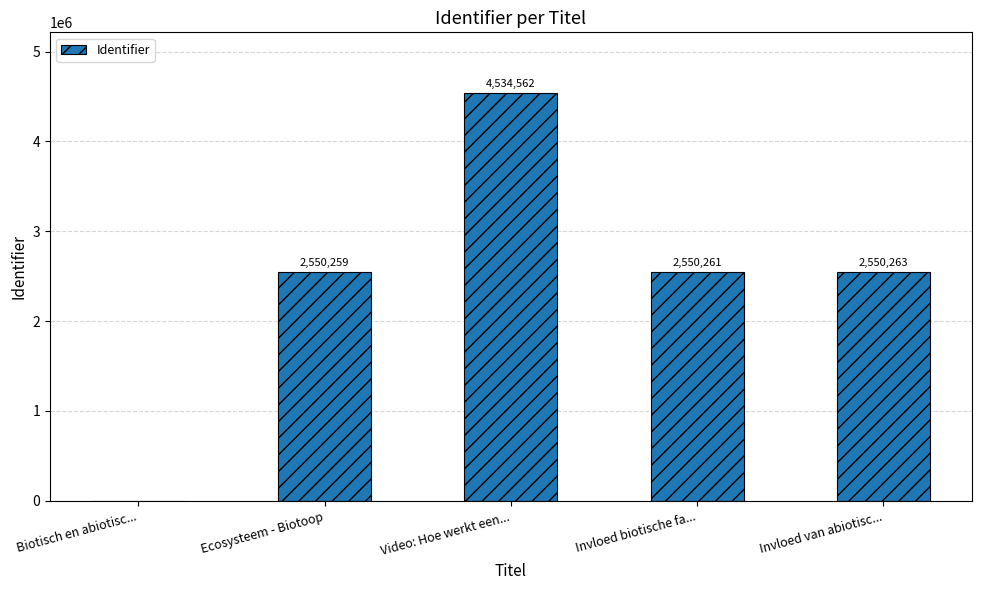

What is the change in value from Ecosysteem - Biotoop to Invloed biotische fa...?

+2